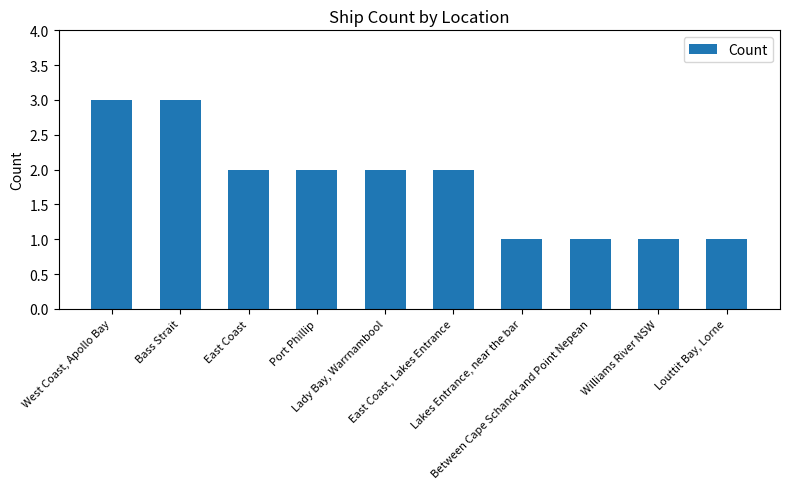

What is the maximum value shown in the chart?

3